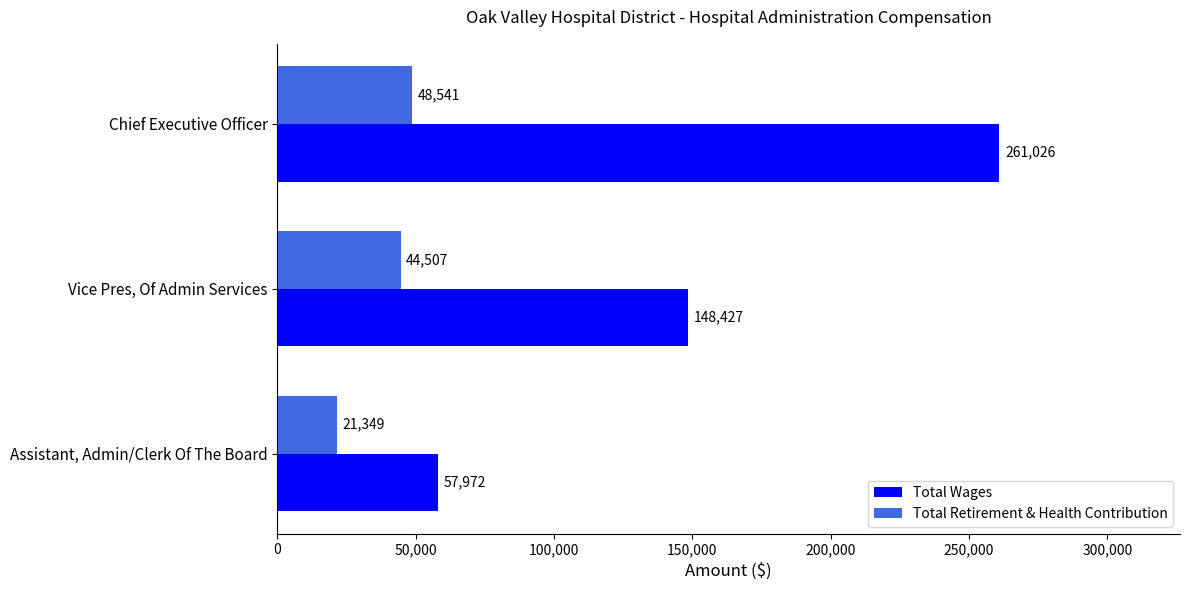

How many distinct data groups are displayed?

2